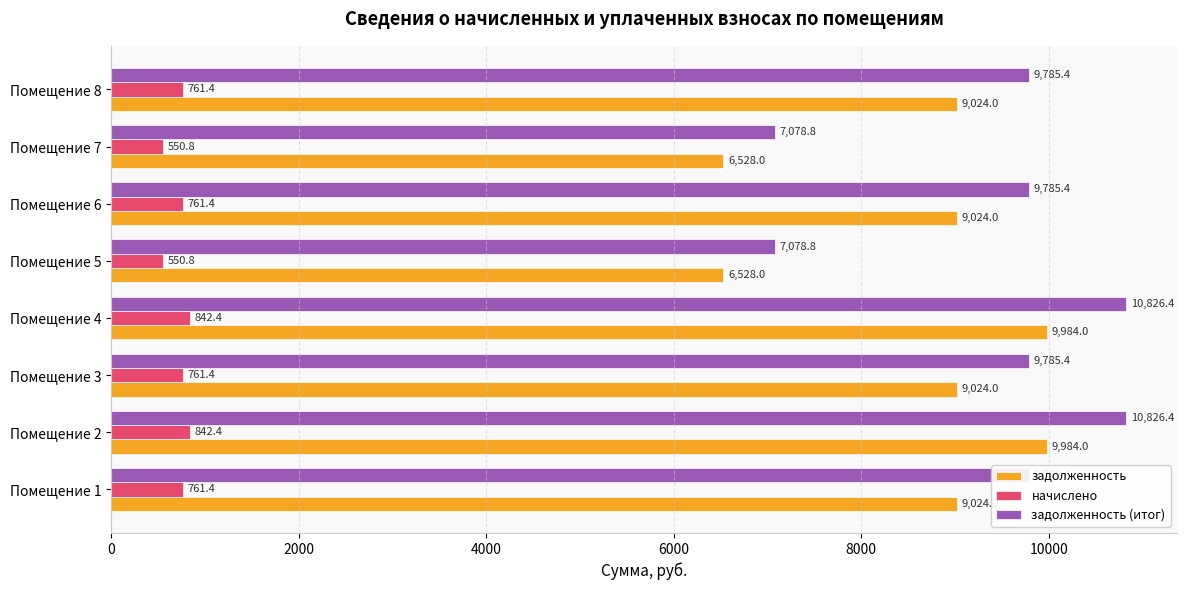

What is the sum of all задолженность values?

69120.0